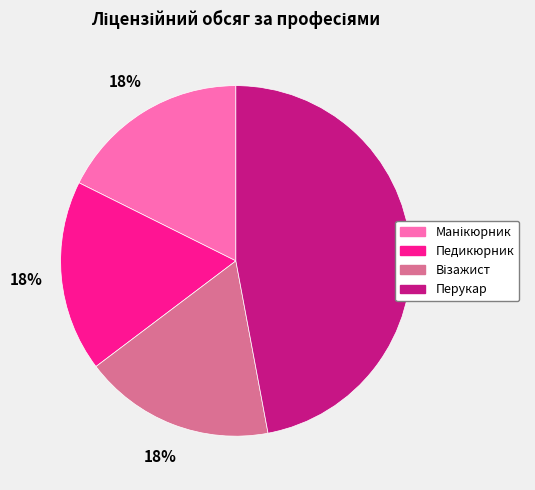

How many segments does this pie chart have?

4